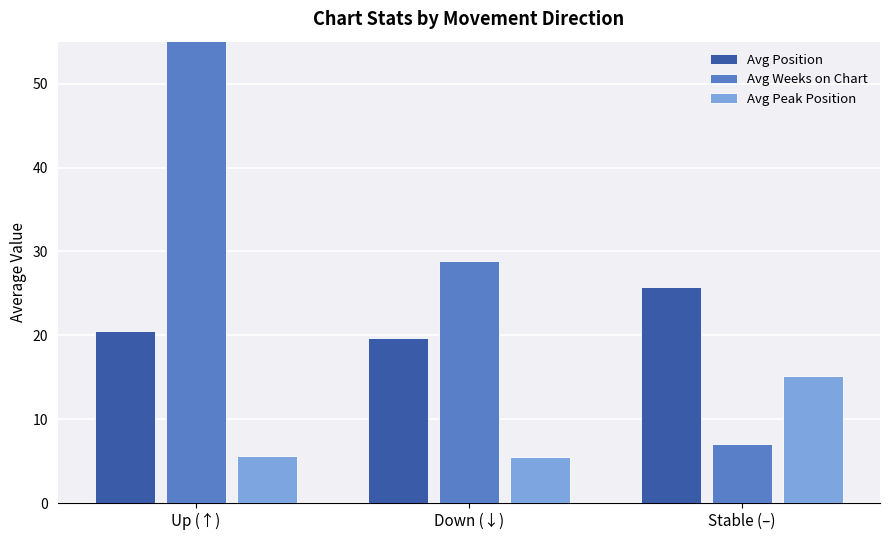

What is the spread (max minus min) of values at Stable (–)?

18.8